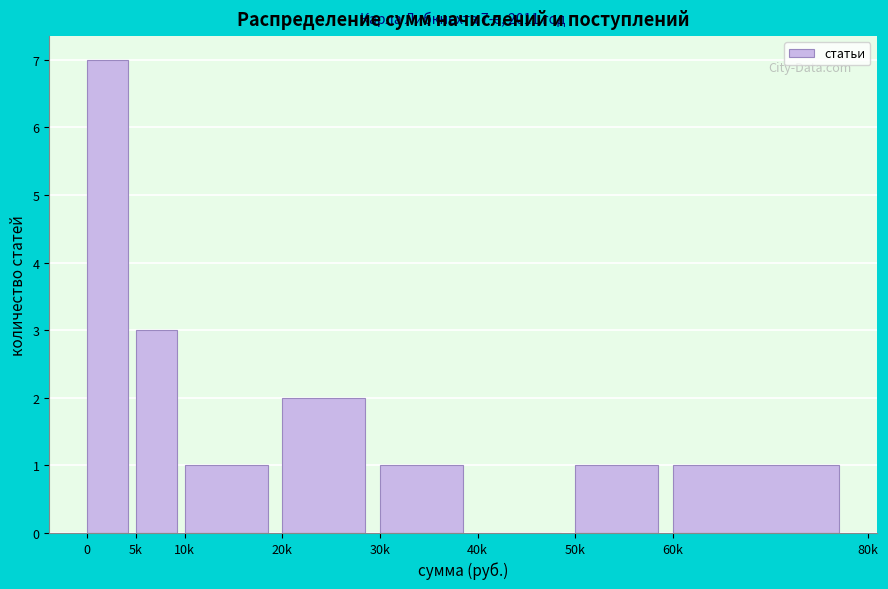

Reading right to left, list all the values displayed in this chart.

60k=1	50k=1	40k=0	30k=1	20k=2	10k=1	5k=3	0=7